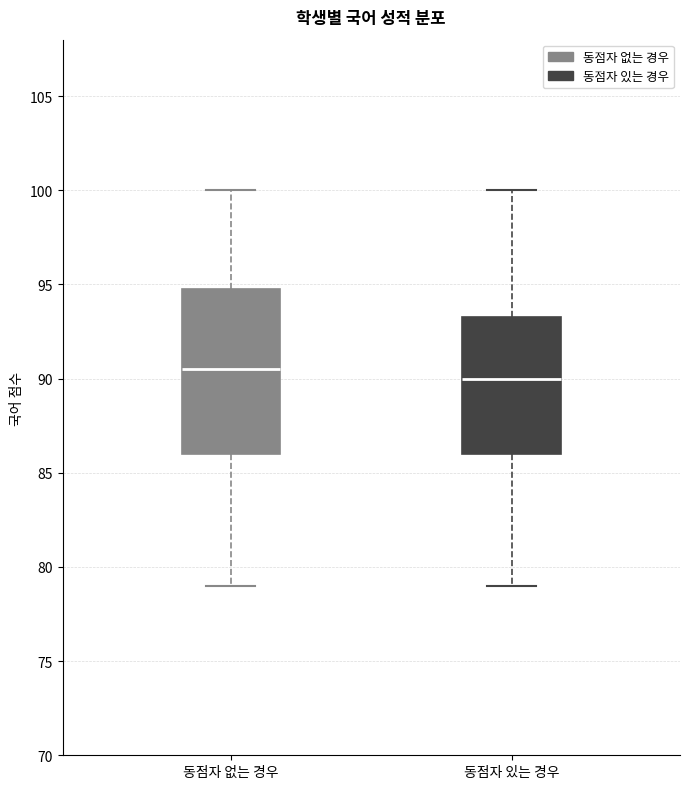

Which box's median line is the lowest?

동점자 있는 경우